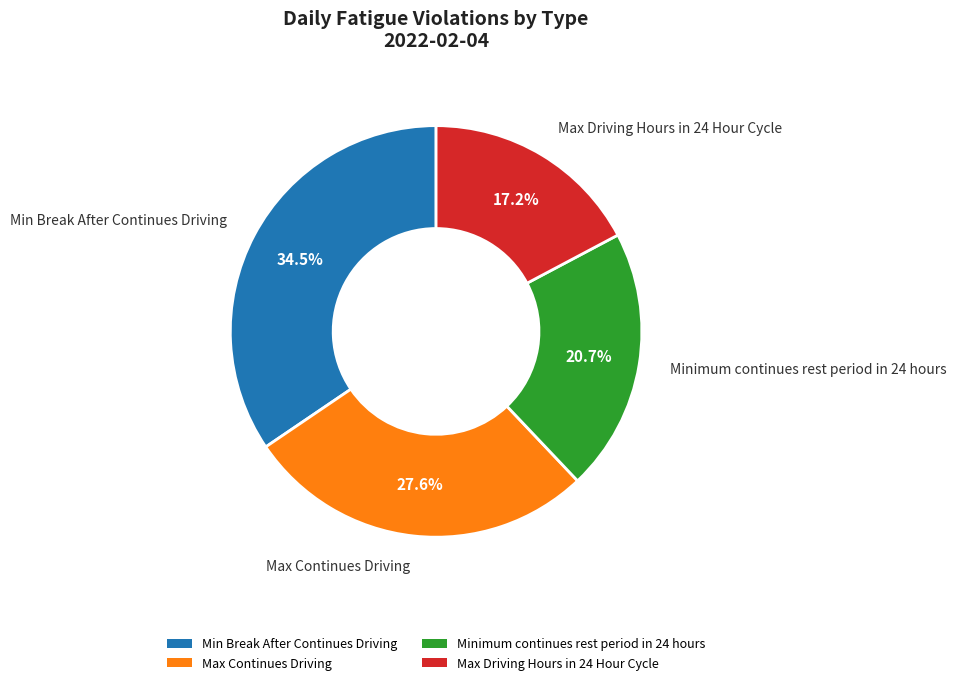

Is it true that Min Break After Continues Driving is 26% of the pie?

False